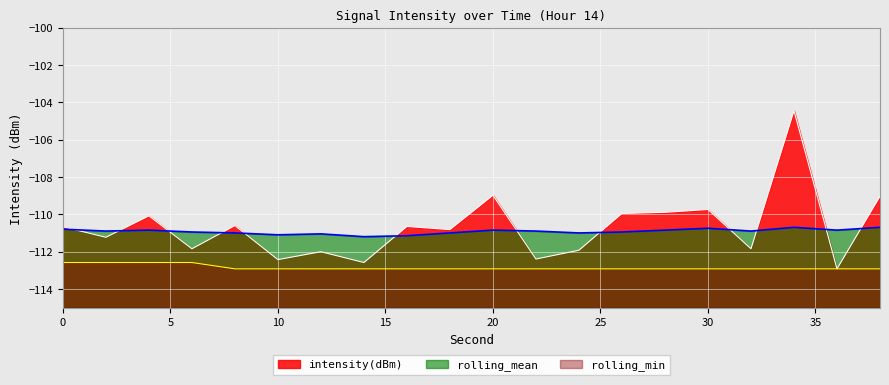

True or false: rolling_min has more than 1 points higher than both neighbors.

False